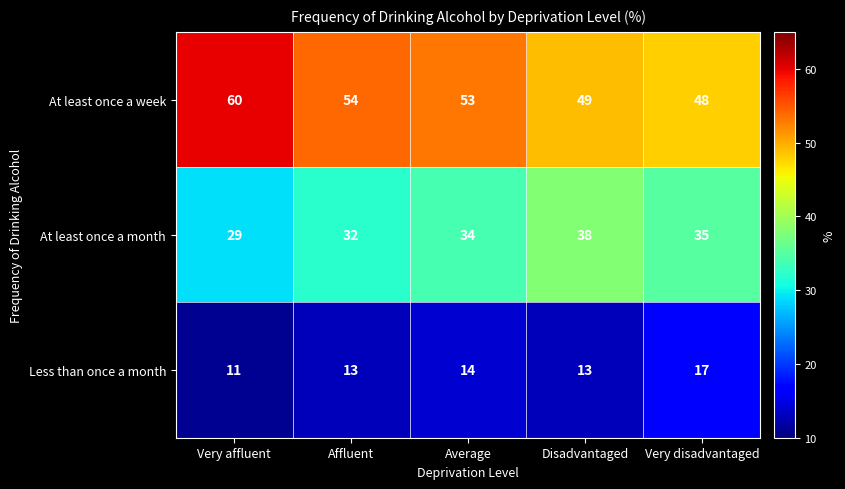

List the series in order of their peak value, lowest first.

Less than once a month, At least once a month, At least once a week